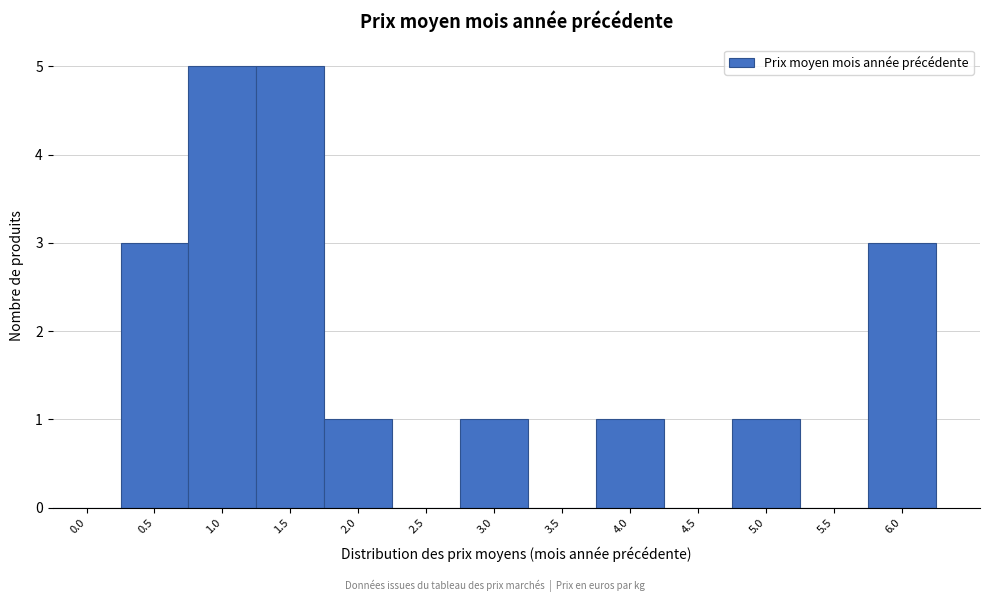

The chart shows a value of 2 at 4.5. True or false?

False